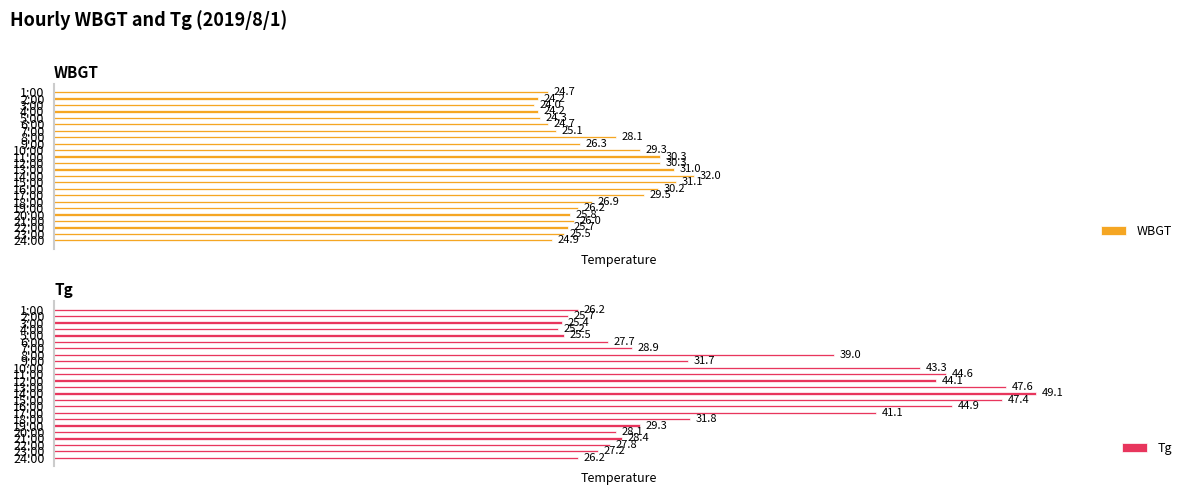

Which series has the largest total across all categories?

Tg